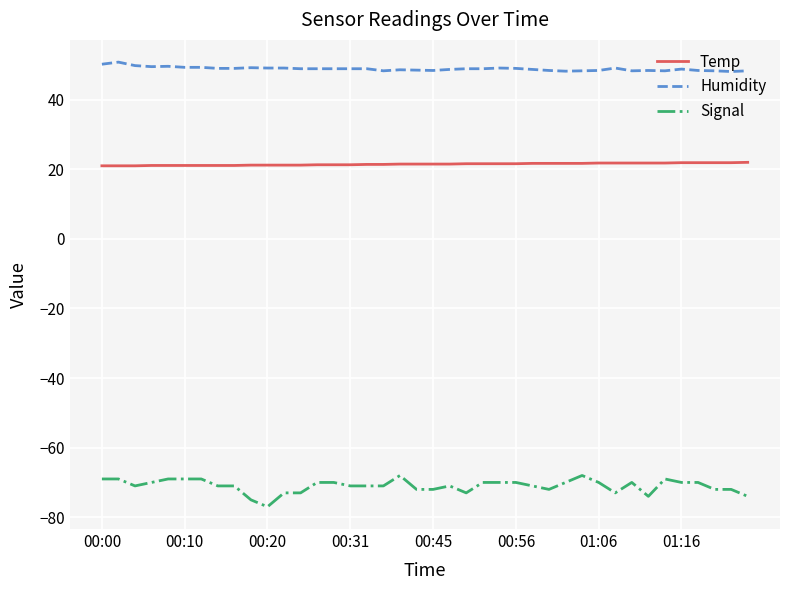

True or false: Temp and Humidity cross at least once.

False